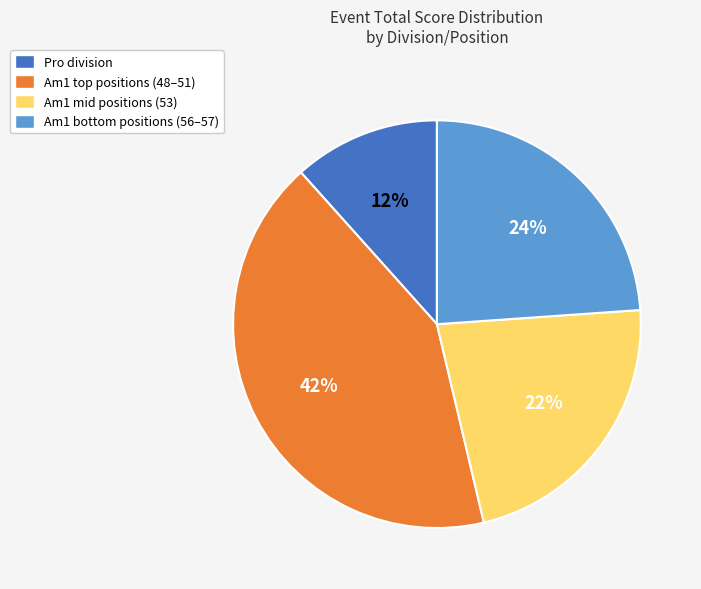

Which category has the biggest portion of the pie?

Am1 top positions (48–51)